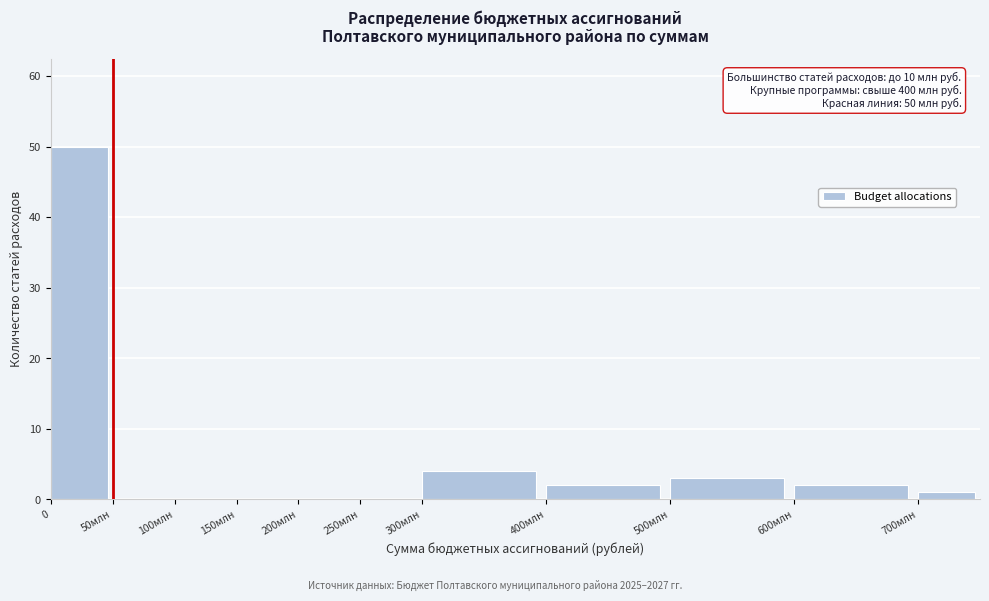

Reading left to right, what are all the values shown in this chart?

0=50	50млн=0	100млн=0	150млн=0	200млн=0	250млн=0	300млн=4	400млн=2	500млн=3	600млн=2	700млн=1